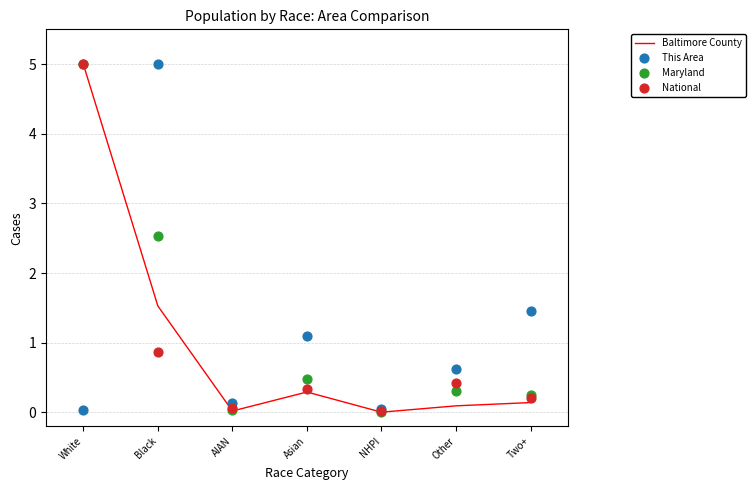

Which series has the largest Y range (max minus min)?

Baltimore County